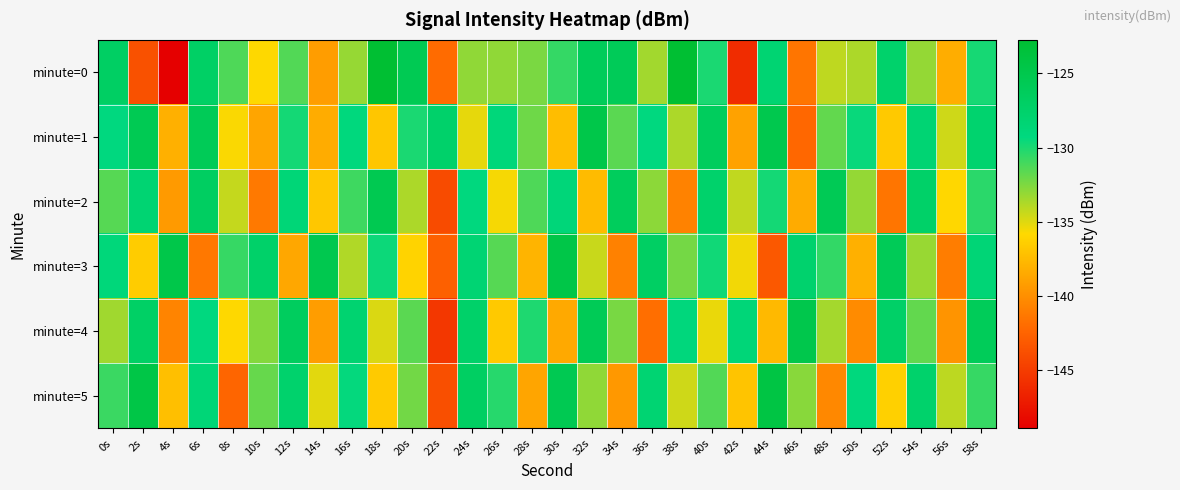

What is the spread (max minus min) of values at 20s?

10.6